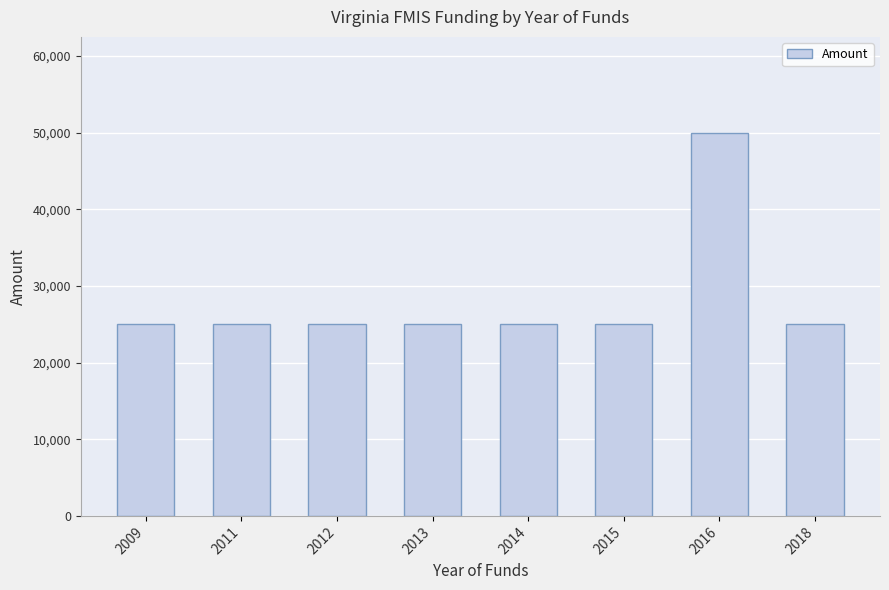

Reading left to right, extract all data points from this chart.

25000	25000	25000	25000	25000	25000	50000	25000